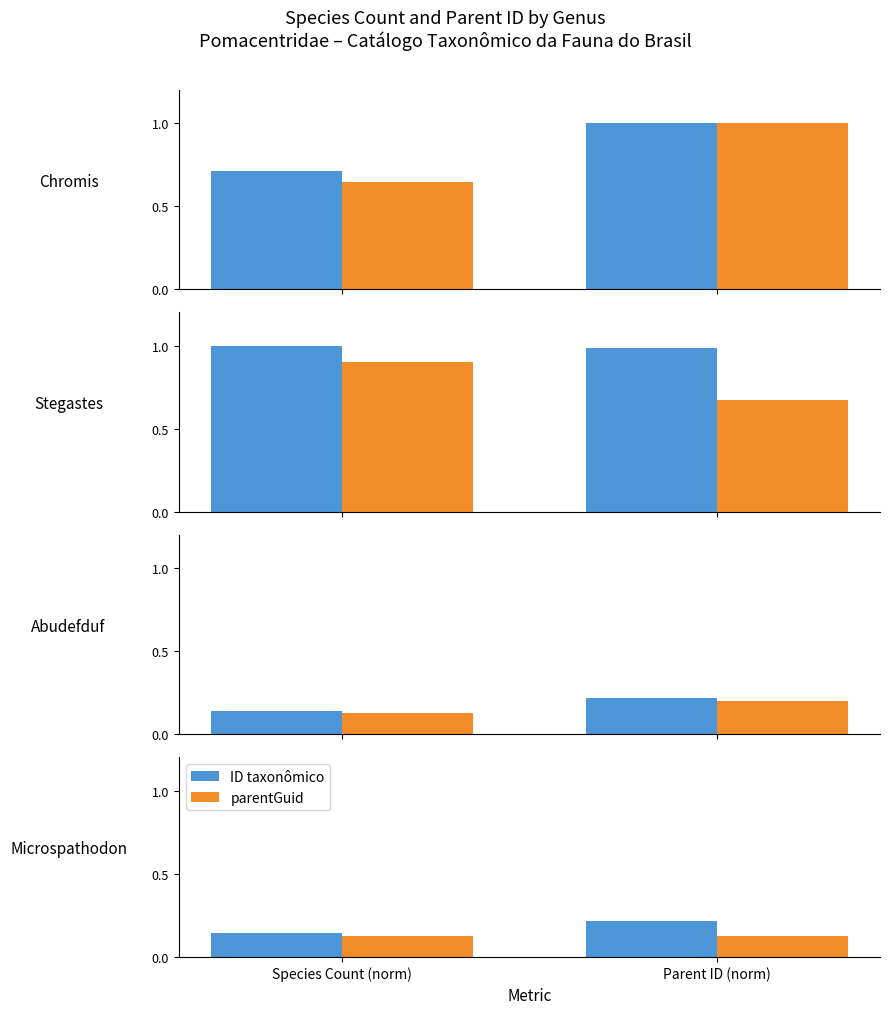

What is the label of the 2nd bar from the right?

Species Count (norm)